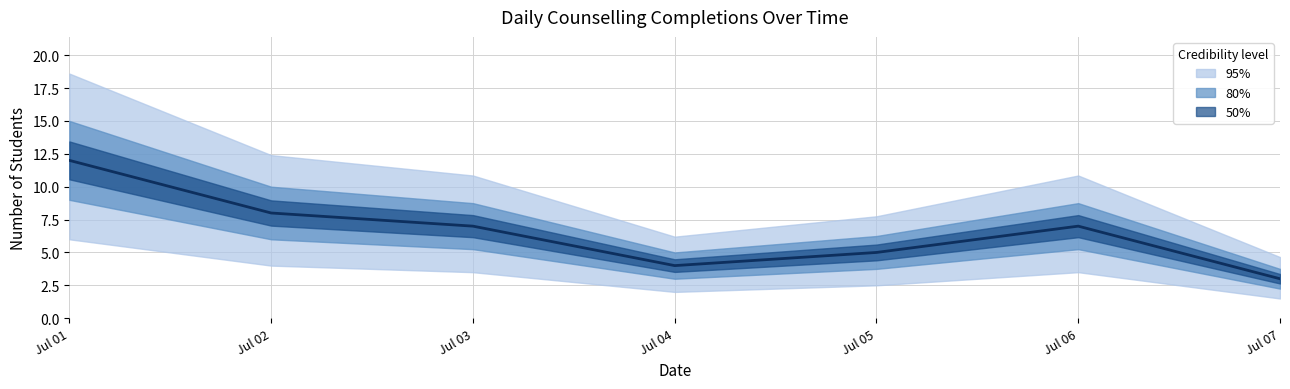

At which category does the chart reach its minimum across all series?

Jul 07